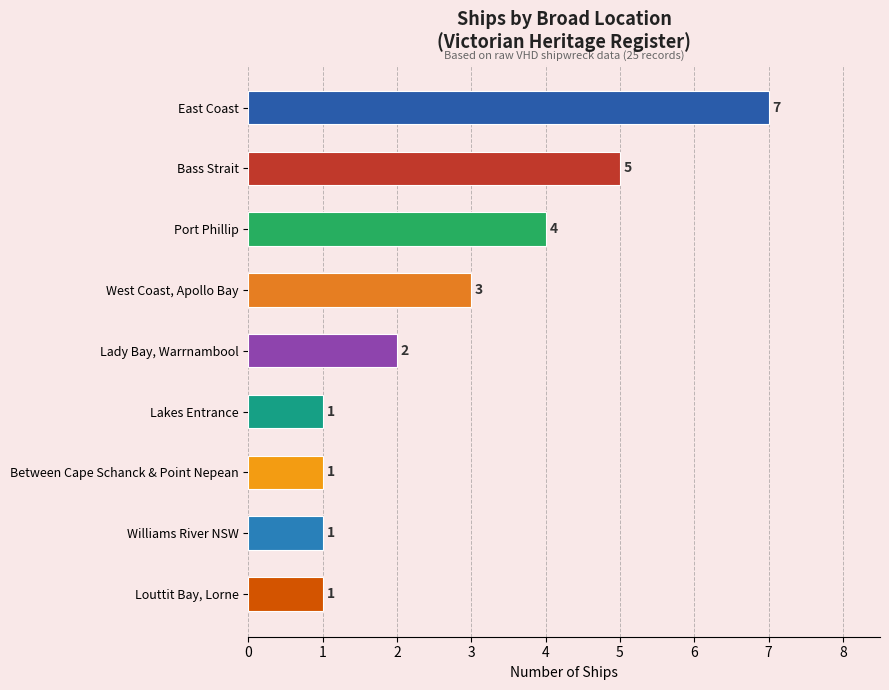

Which has a higher value, Bass Strait or Louttit Bay, Lorne?

Bass Strait